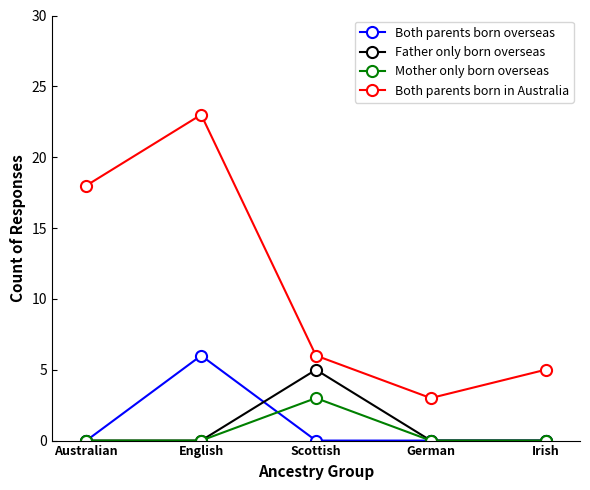

The value of Both parents born in Australia at English is 6. True or false?

False